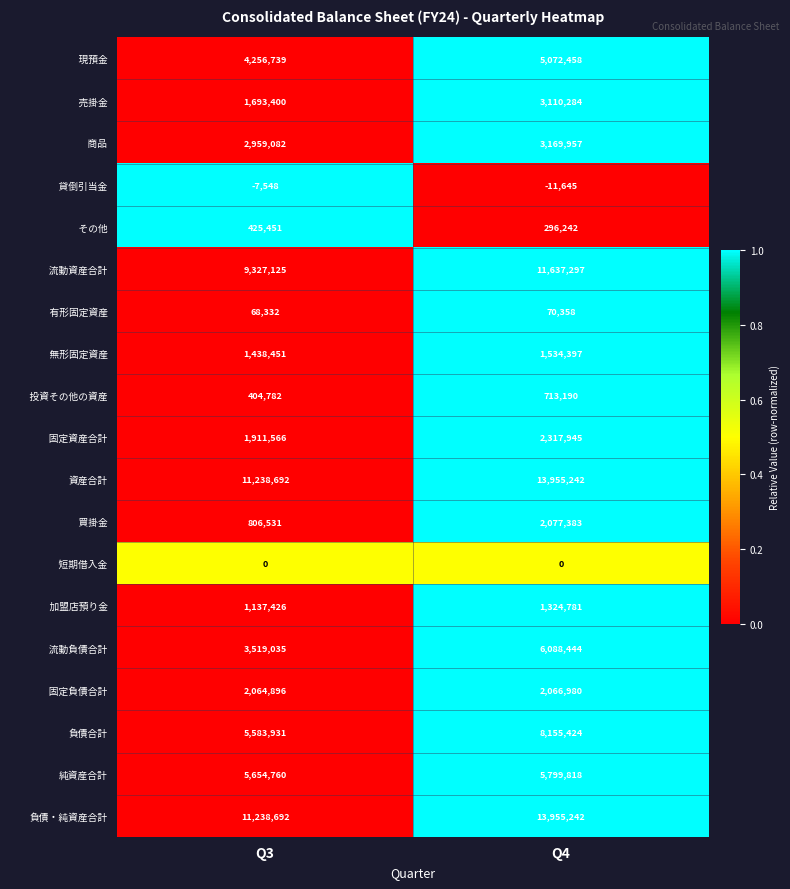

What is the total value across all series at Q3?

63721343